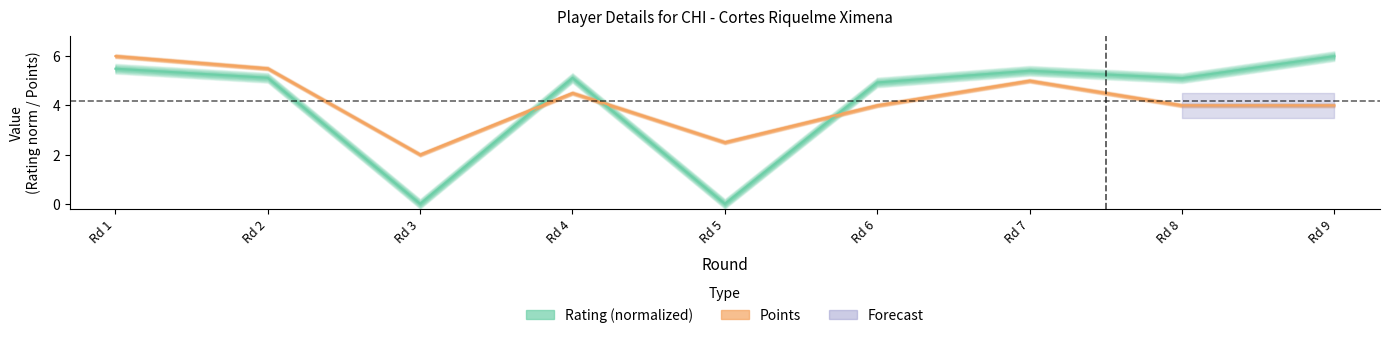

The value of Points at Rd 5 is 4.0. True or false?

False